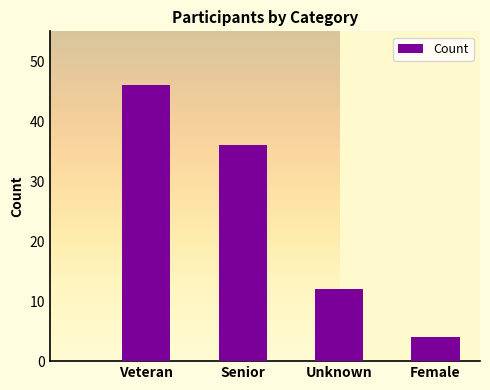

Rank the categories by value from highest to lowest.

Veteran, Senior, Unknown, Female